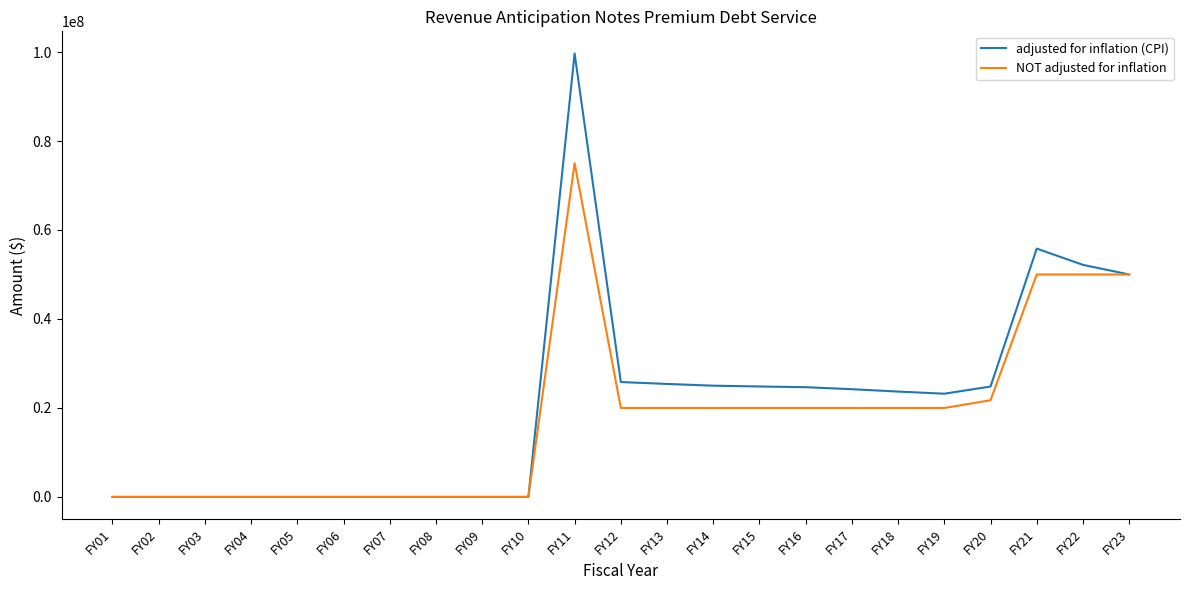

Rank the series at FY20 from highest to lowest value.

adjusted for inflation (CPI), NOT adjusted for inflation